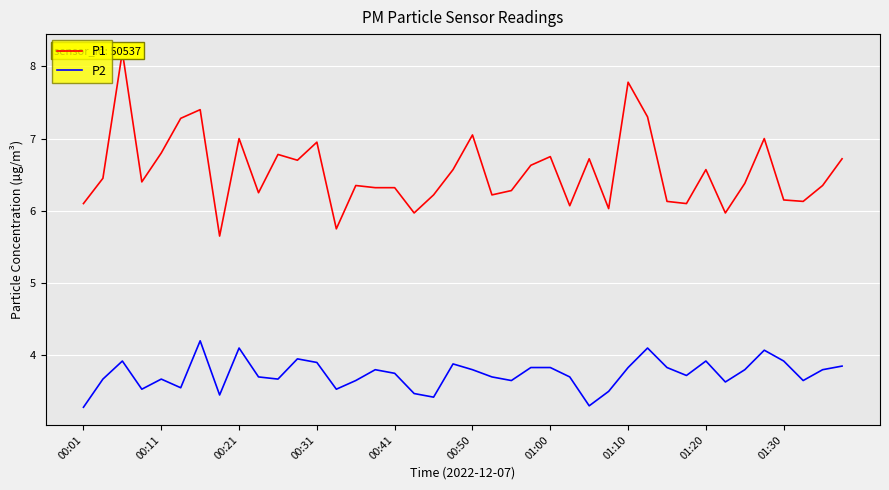

The P2 series shows 3.8 at 00:50. True or false?

True